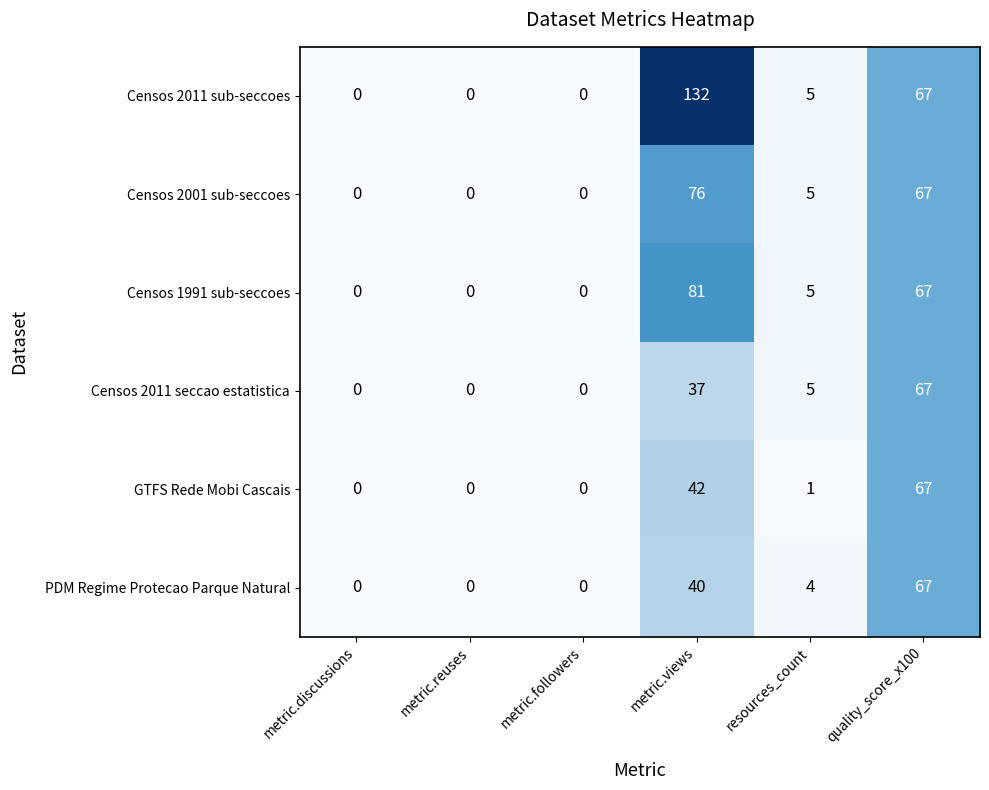

What is the approximate value of Censos 2001 sub-seccoes at metric.views, to the nearest 5?

75